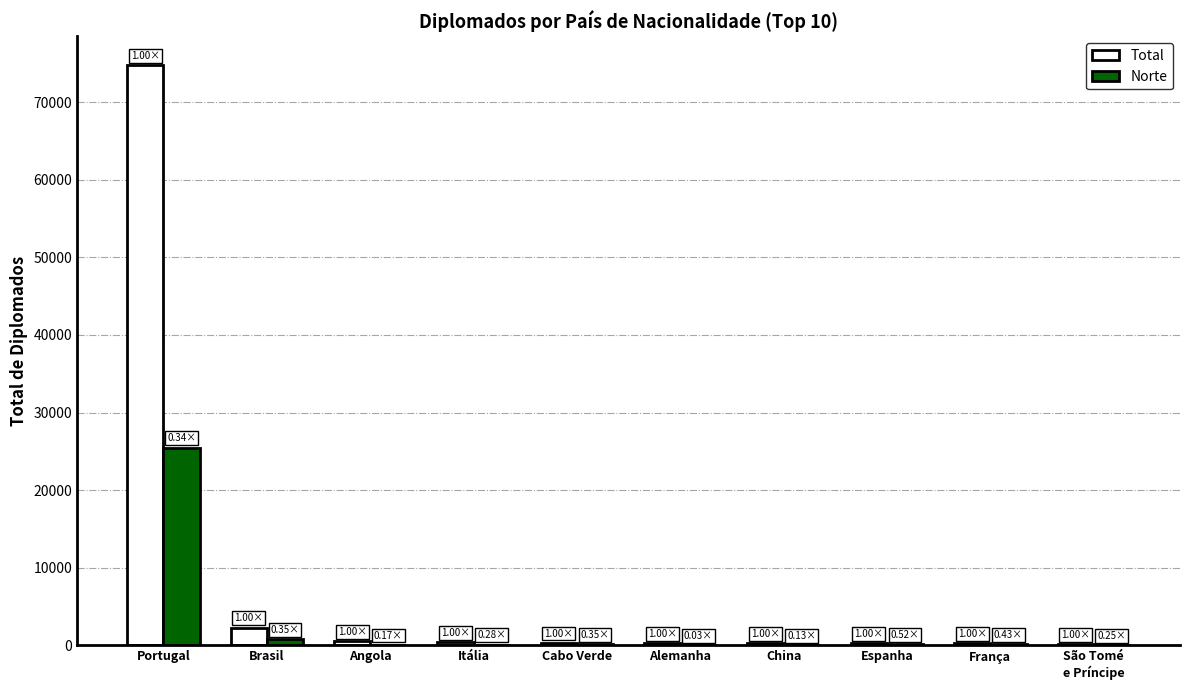

At which label does Norte reach its peak?

Portugal